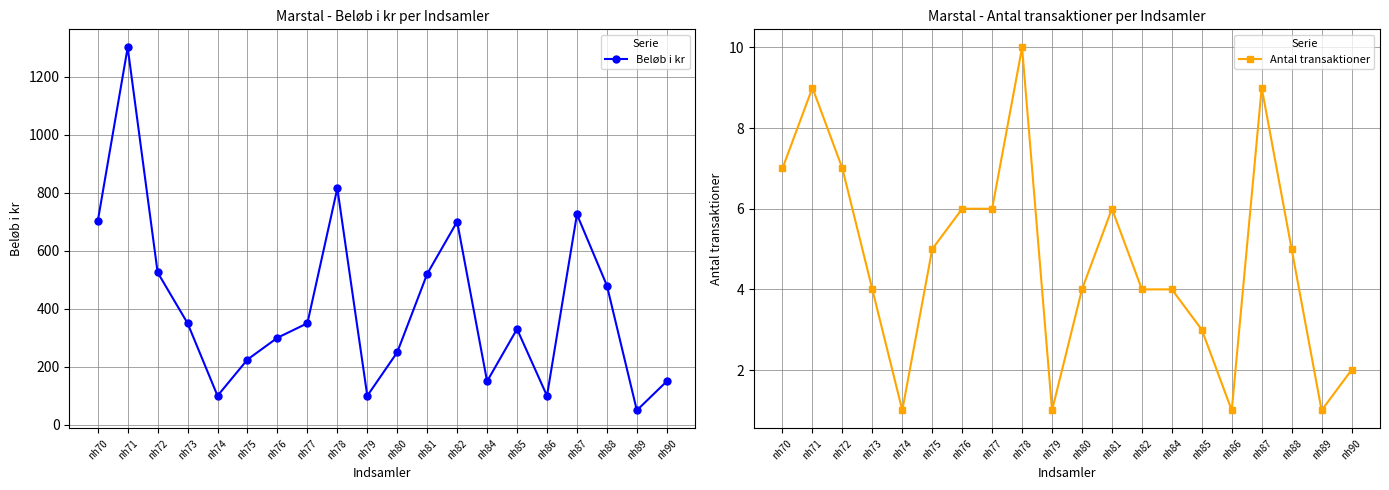

Which series has the widest spread of values?

Beløb i kr